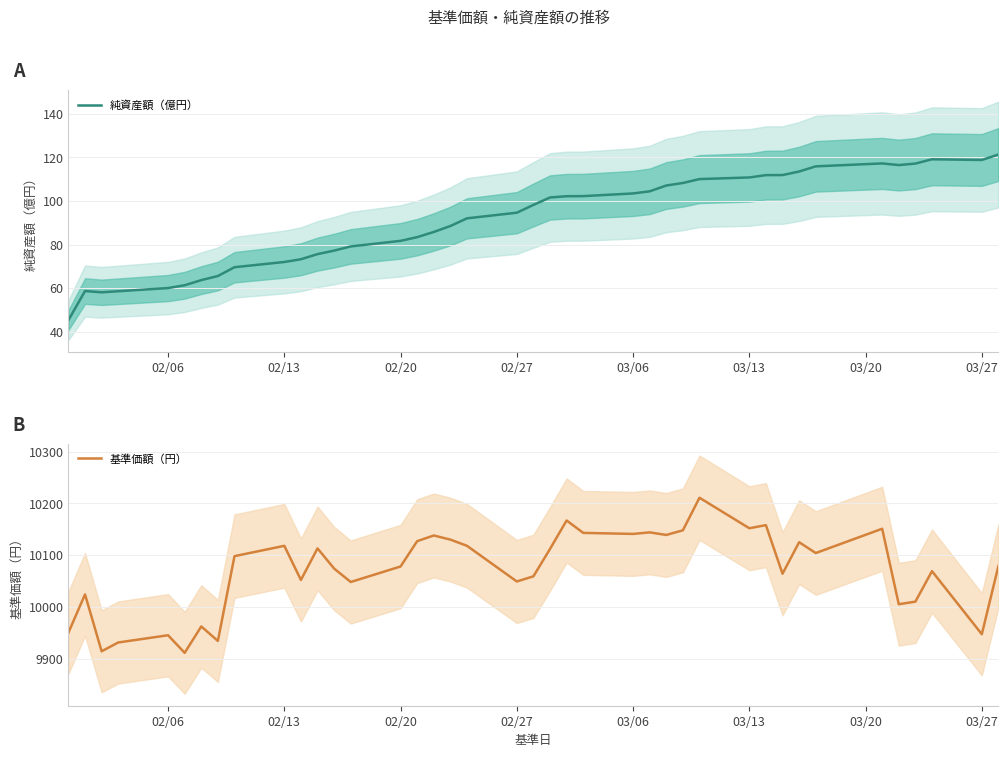

In 基準価額（円）, how many points are higher than both neighbors (excluding endpoints)?

13